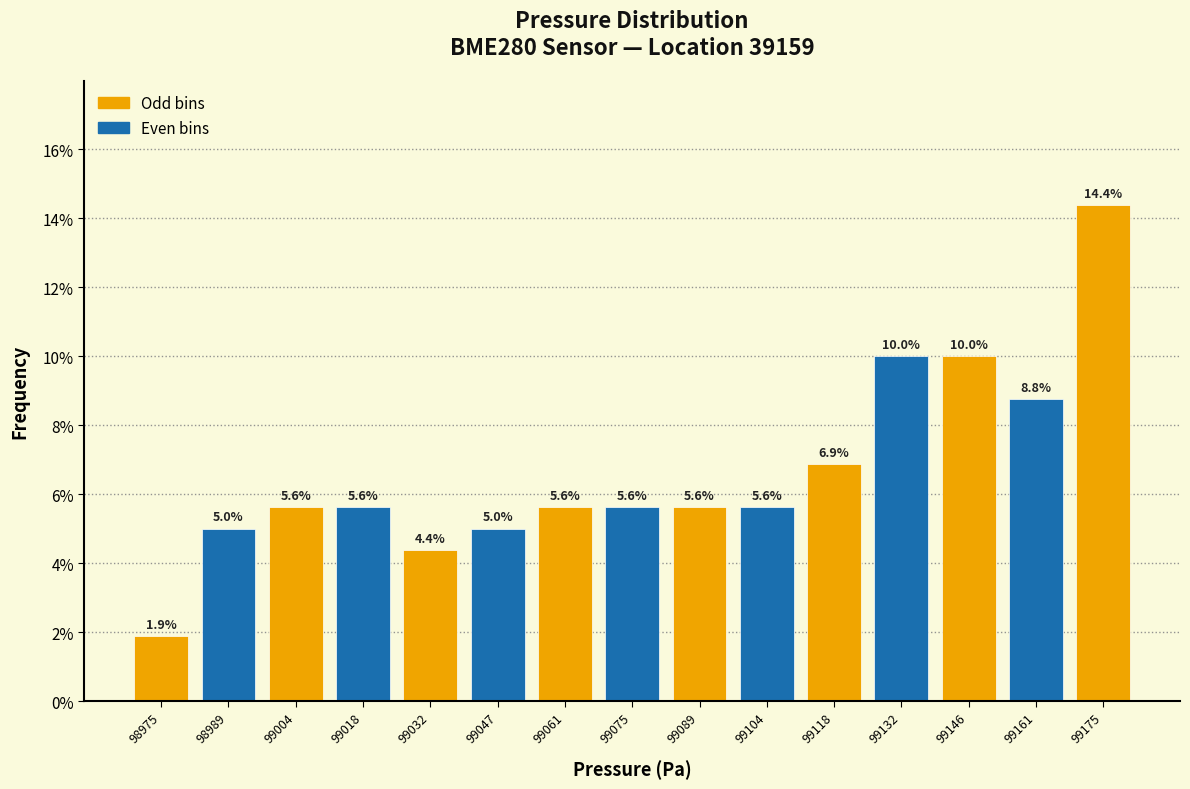

Reading left to right, list every bar in this chart as the range it spans on the x-axis followed by its height. The bar edges are not printed on the chart, so give them approximately, as read against the axis.

98968 to 98982: 1.9
98982 to 98996: 5.0
98996 to 99010: 5.6
99010 to 99026: 5.6
99026 to 99040: 4.4
99040 to 99054: 5.0
99054 to 99068: 5.6
99068 to 99082: 5.6
99082 to 99096: 5.6
99096 to 99110: 5.6
99110 to 99126: 6.9
99126 to 99140: 10.0
99140 to 99154: 10.0
99154 to 99168: 8.8
99168 to 99182: 14.4